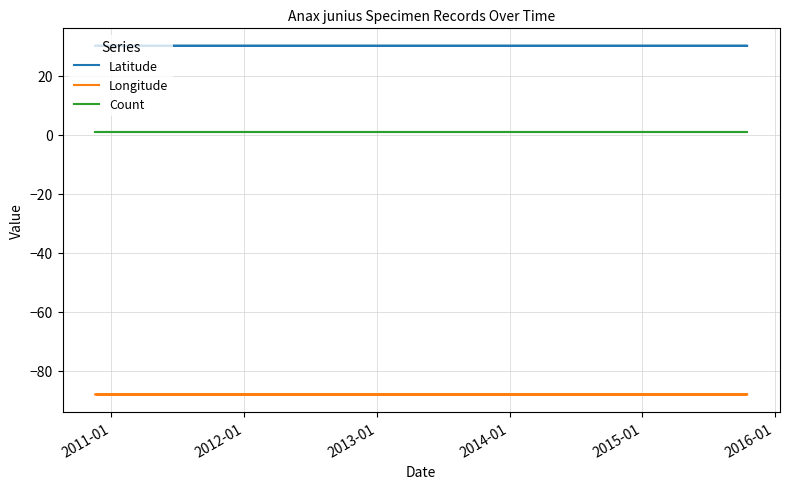

True or false: Count and Latitude cross at least once.

False